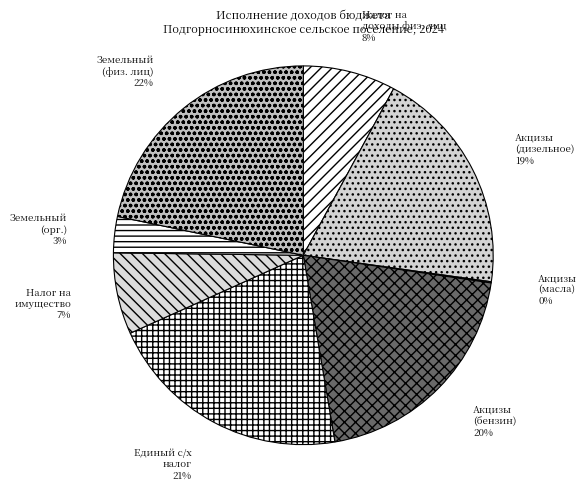

How many segments does this pie chart have?

8